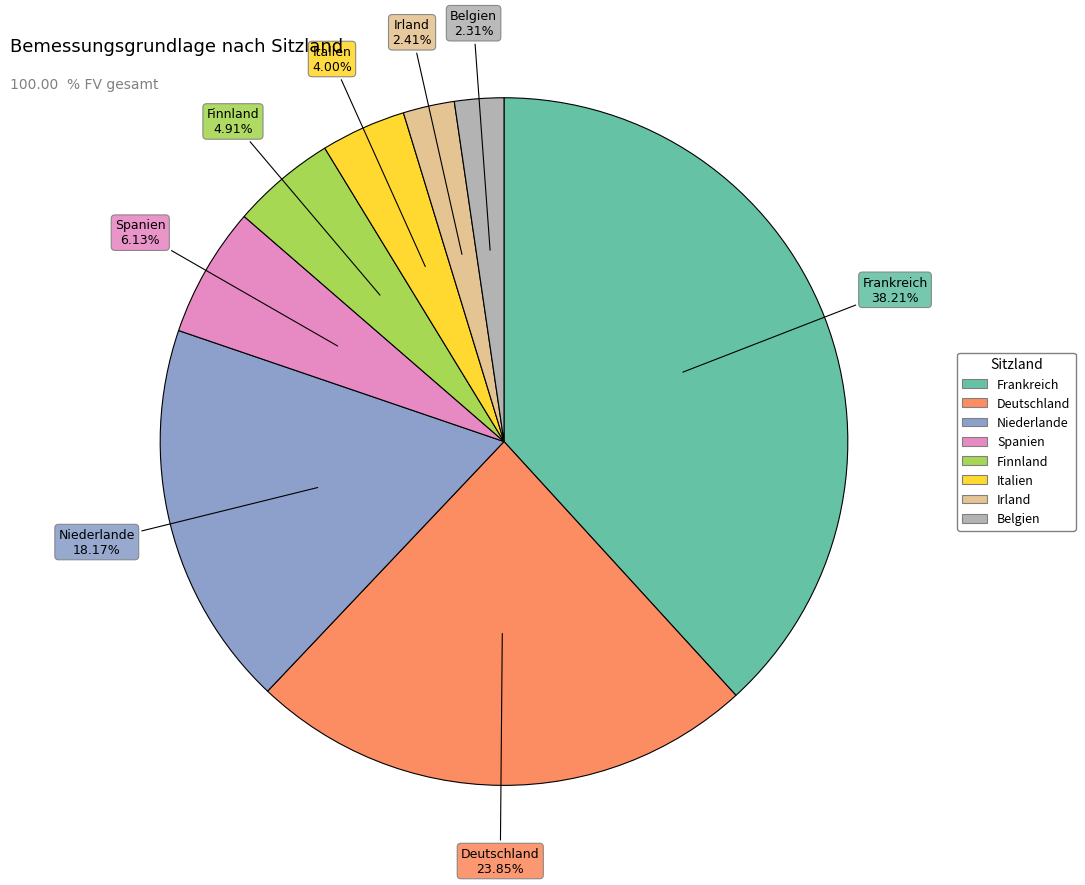

What percentage do Frankreich and Belgien together represent?

40.5%